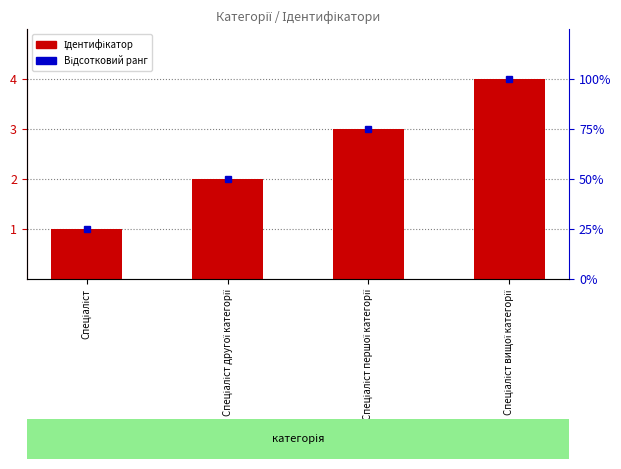

How many groups of bars are there?

4